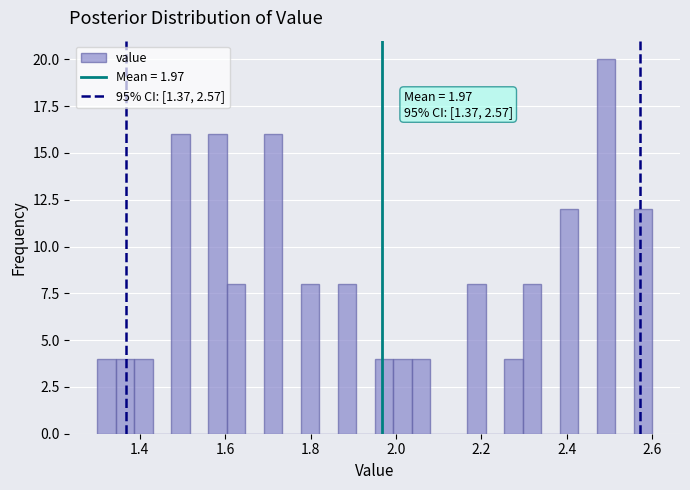

Read against the x-axis, roughly where is the centre of the tallest bar?

2.50